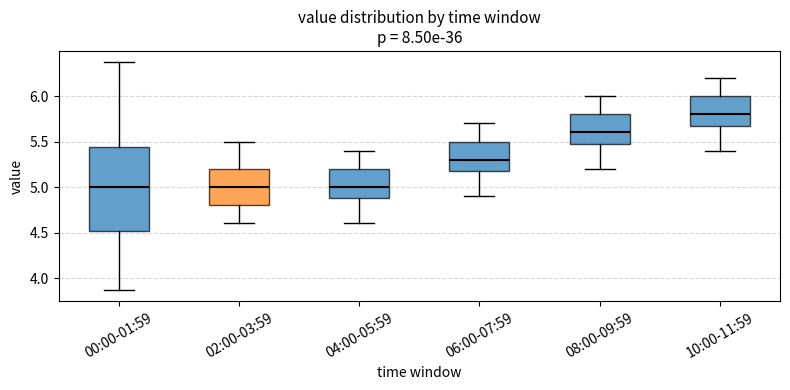

Where does the lower whisker of the box for 00:00-01:59 end on the y-axis? The values are not printed on the chart, so give them approximately, as read against the axis.

3.85